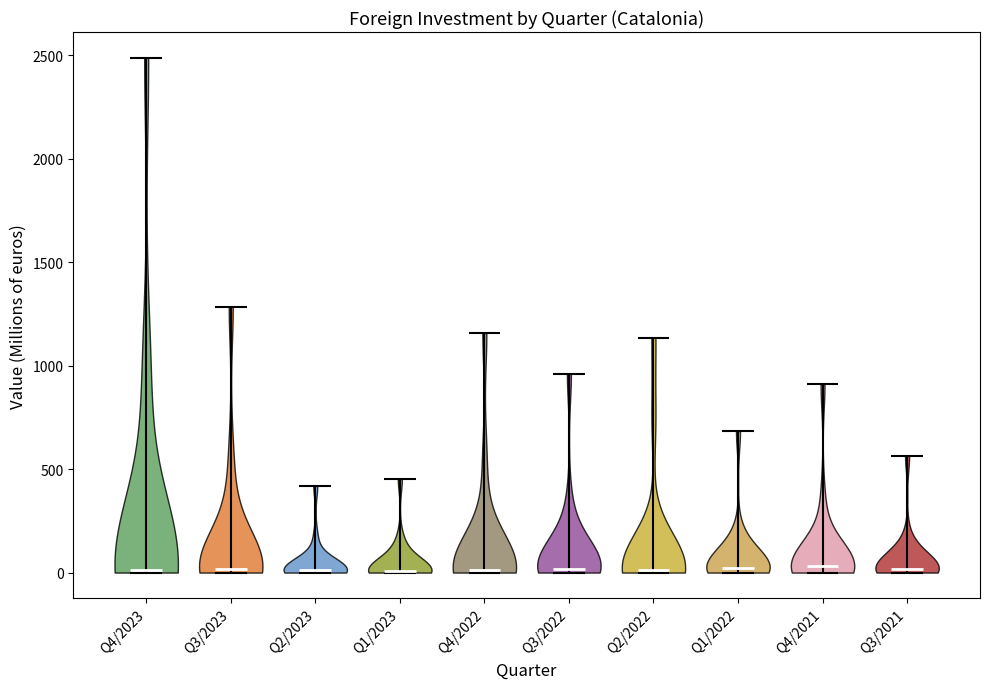

Where does the median line of the violin for Q4/2023 sit on the y-axis? The values are not printed on the chart, so give them approximately, as read against the axis.

0